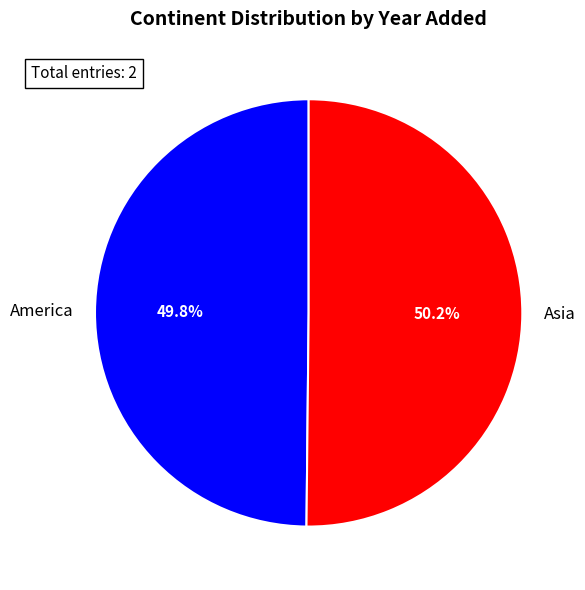

To the nearest percent, what portion does America represent?

50%